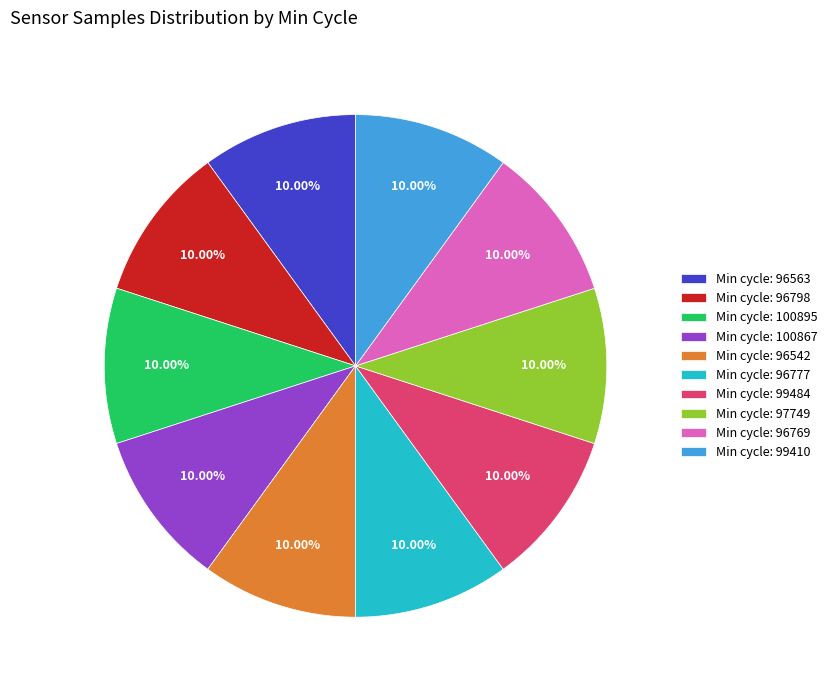

Count the number of slices in the pie.

10